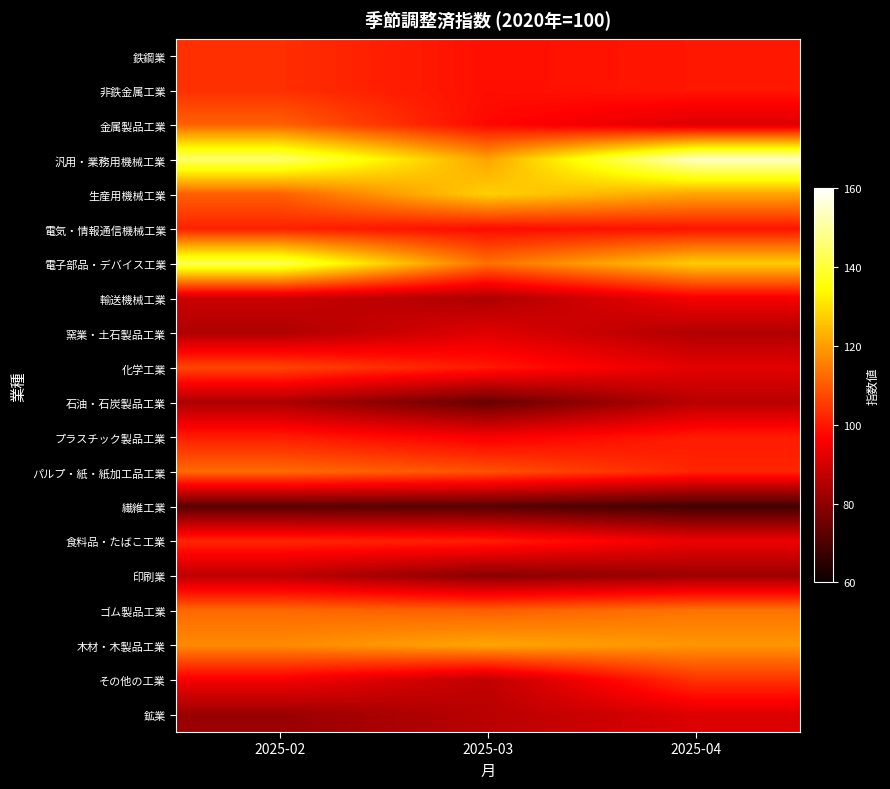

Reading left to right, extract all data points from this chart.

鉄鋼業: 2025-02=103.5	2025-03=98.7	2025-04=99.9
非鉄金属工業: 2025-02=103.5	2025-03=98.7	2025-04=99.9
金属製品工業: 2025-02=111.1	2025-03=97.7	2025-04=91.6
汎用・業務用機械工業: 2025-02=145.1	2025-03=120.9	2025-04=154.0
生産用機械工業: 2025-02=110.8	2025-03=127.6	2025-04=121.0
電気・情報通信機械工業: 2025-02=101.4	2025-03=98.2	2025-04=99.4
電子部品・デバイス工業: 2025-02=142.7	2025-03=113.2	2025-04=127.1
輸送機械工業: 2025-02=88.7	2025-03=84.4	2025-04=95.2
窯業・土石製品工業: 2025-02=84.8	2025-03=92.0	2025-04=84.9
化学工業: 2025-02=106.9	2025-03=100.2	2025-04=92.5
石油・石炭製品工業: 2025-02=84.4	2025-03=74.1	2025-04=86.2
プラスチック製品工業: 2025-02=100.8	2025-03=95.6	2025-04=100.6
パルプ・紙・紙加工品工業: 2025-02=112.4	2025-03=108.7	2025-04=102.0
繊維工業: 2025-02=72.2	2025-03=71.8	2025-04=68.6
食料品・たばこ工業: 2025-02=102.3	2025-03=101.2	2025-04=94.0
印刷業: 2025-02=86.9	2025-03=79.1	2025-04=82.0
ゴム製品工業: 2025-02=112.1	2025-03=110.7	2025-04=113.7
木材・木製品工業: 2025-02=117.2	2025-03=121.3	2025-04=118.8
その他の工業: 2025-02=95.4	2025-03=87.2	2025-04=104.1
鉱業: 2025-02=81.5	2025-03=86.3	2025-04=91.5